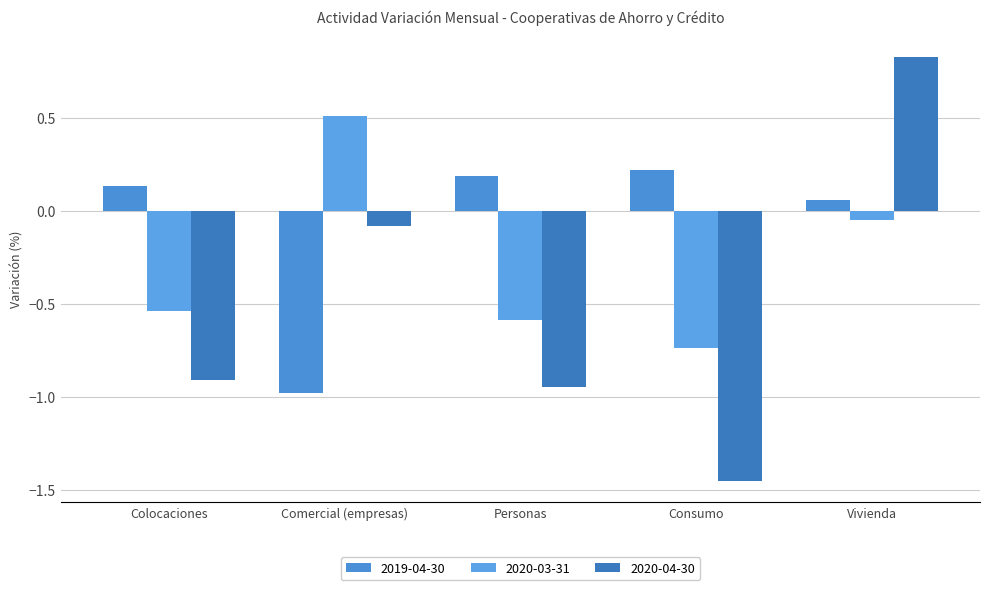

The value of 2020-04-30 at Comercial (empresas) is -0.1. True or false?

False